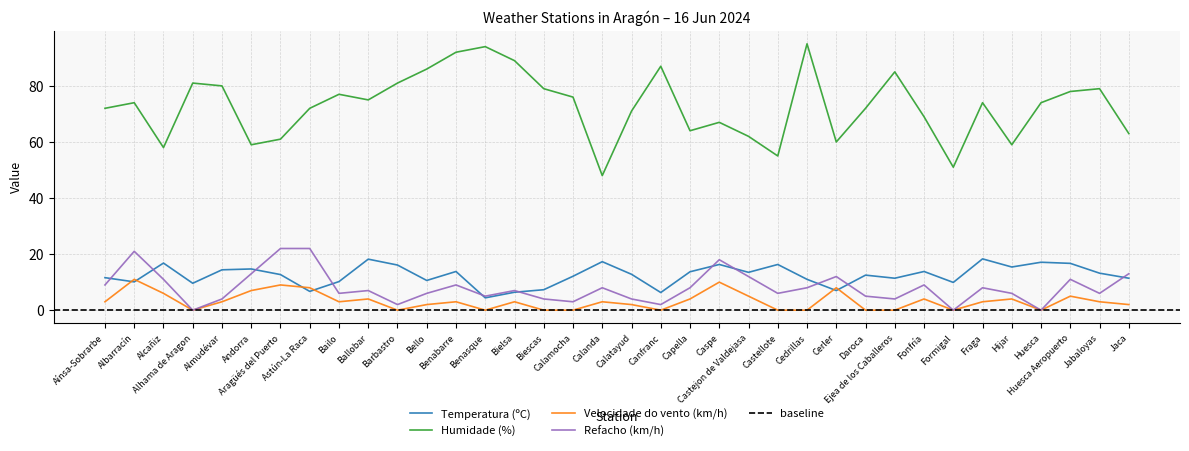

Reading left to right, list all the values displayed in this chart.

Temperatura (ºC): 11.6	10.1	16.8	9.6	14.4	14.7	12.7	6.7	10.2	18.2	16.1	10.6	13.8	4.4	6.4	7.3	12.1	17.3	12.8	6.3	13.7	16.3	13.5	16.3	11.0	7.0	12.5	11.4	13.8	9.9	18.3	15.4	17.1	16.7	13.2	11.4
Humidade (%): 72.0	74.0	58.0	81.0	80.0	59.0	61.0	72.0	77.0	75.0	81.0	86.0	92.0	94.0	89.0	79.0	76.0	48.0	71.0	87.0	64.0	67.0	62.0	55.0	95.0	60.0	72.0	85.0	69.0	51.0	74.0	59.0	74.0	78.0	79.0	63.0
Velocidade do vento (km/h): 3.0	11.0	6.0	0.0	3.0	7.0	9.0	8.0	3.0	4.0	0.0	2.0	3.0	0.0	3.0	0.0	0.0	3.0	2.0	0.0	4.0	10.0	5.0	0.0	0.0	8.0	0.0	0.0	4.0	0.0	3.0	4.0	0.0	5.0	3.0	2.0
Refacho (km/h): 9.0	21.0	11.0	0.0	4.0	13.0	22.0	22.0	6.0	7.0	2.0	6.0	9.0	5.0	7.0	4.0	3.0	8.0	4.0	2.0	8.0	18.0	12.0	6.0	8.0	12.0	5.0	4.0	9.0	0.0	8.0	6.0	0.0	11.0	6.0	13.0